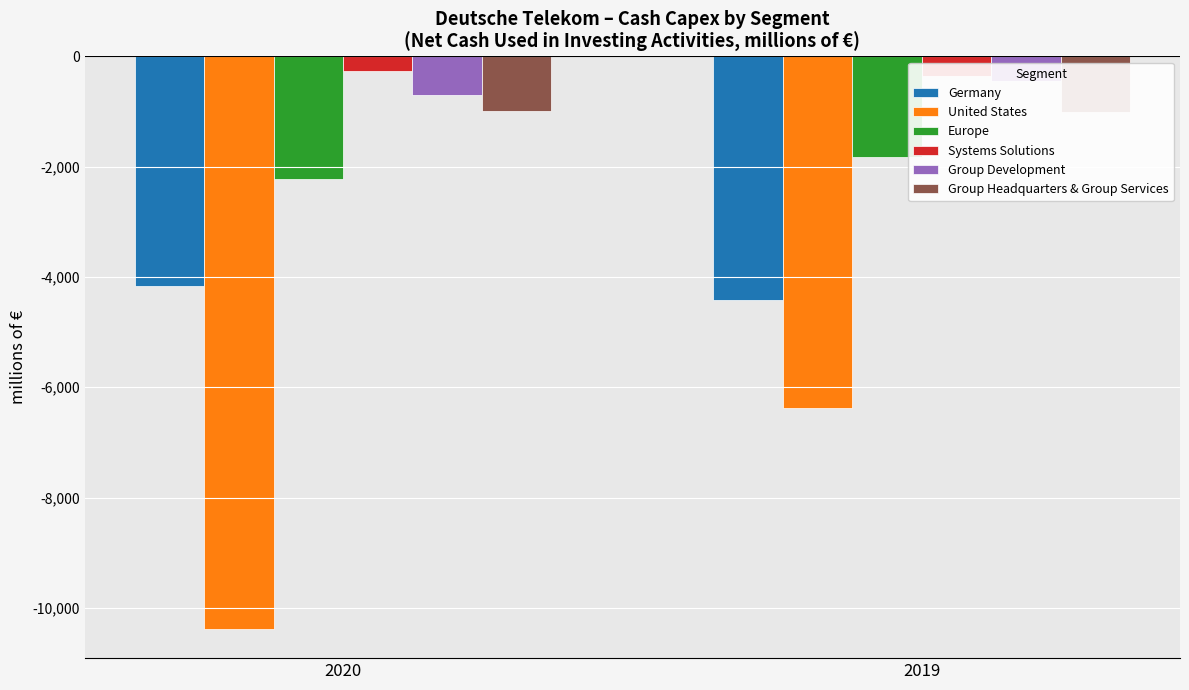

What is the value of the Systems Solutions bar at the 2nd from the left?

-356